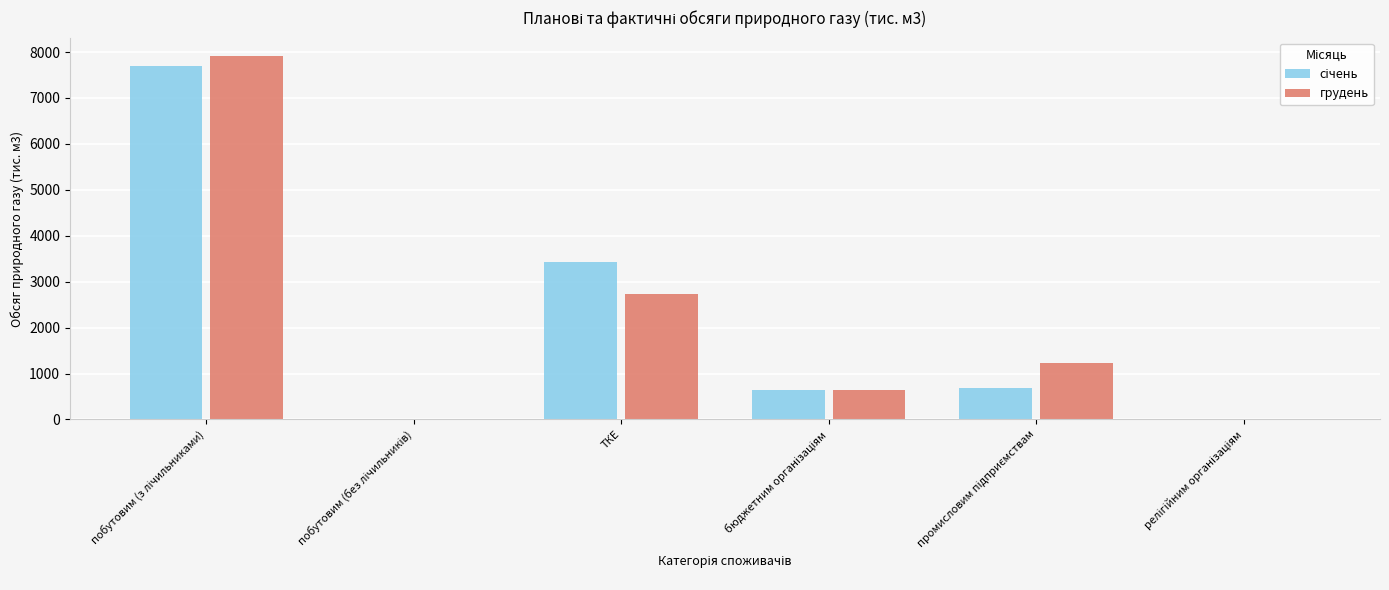

Where is грудень nearest to the value 3960?

ТКЕ